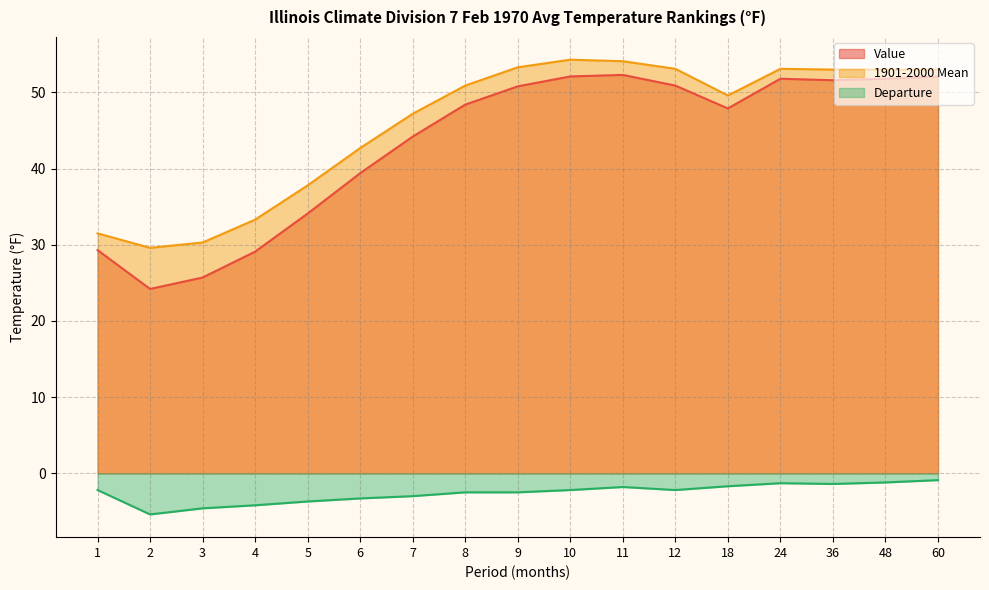

How many lines are shown in the chart?

3